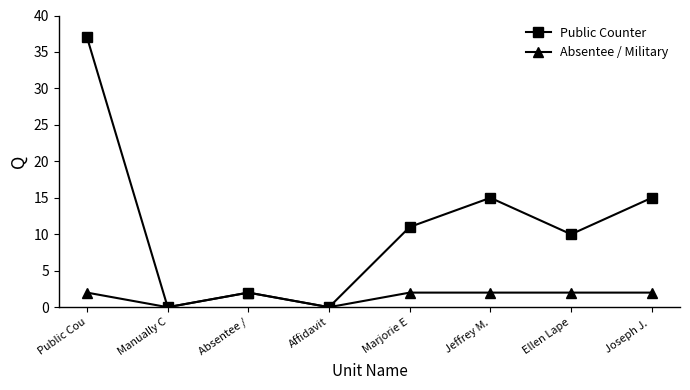

What is the value of the Public Counter point at the 5th from the left?

11